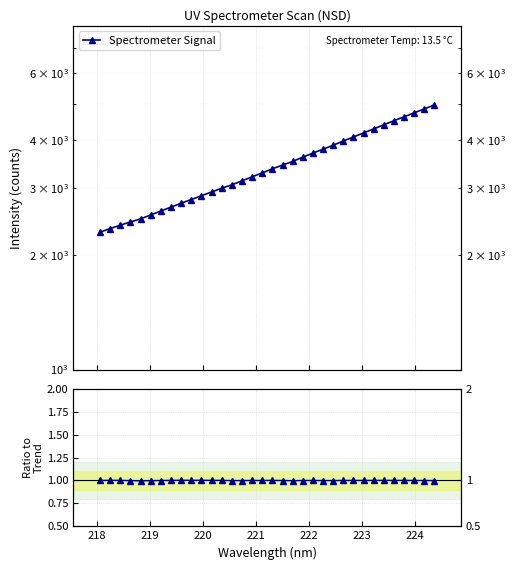

True or false: Spectrometer Signal has more than 0 interior local peaks.

False